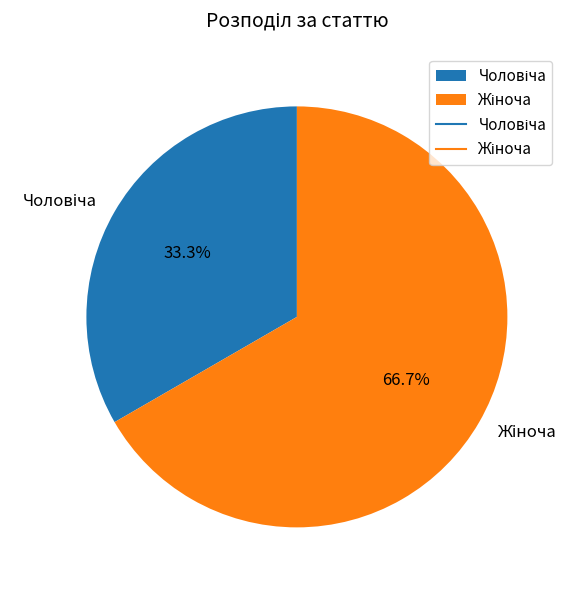

Is there a majority slice in this chart?

Yes